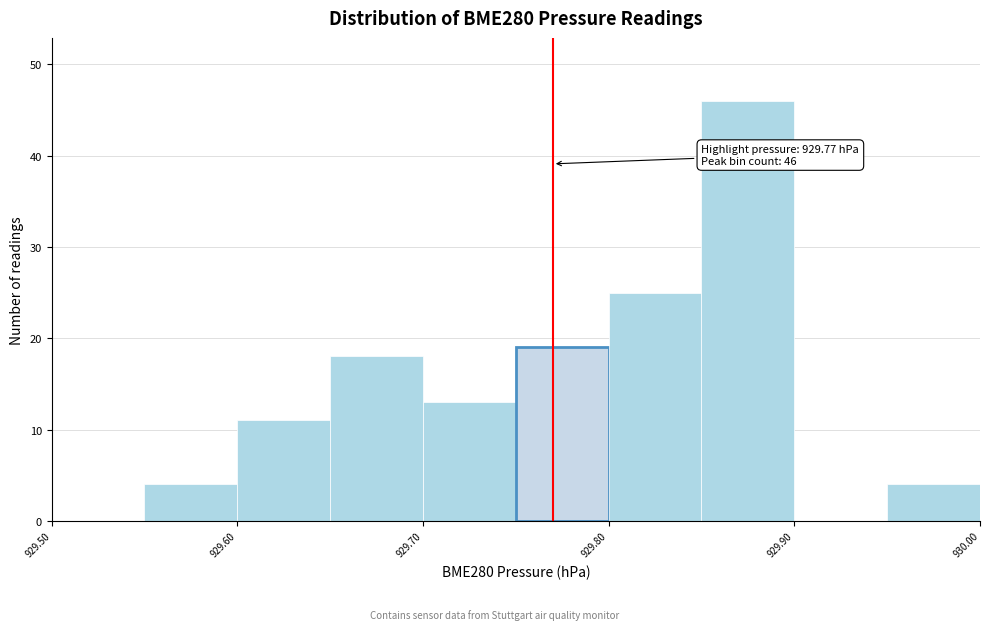

Over which range of the x-axis is the bar tallest?

929.85 to 929.90